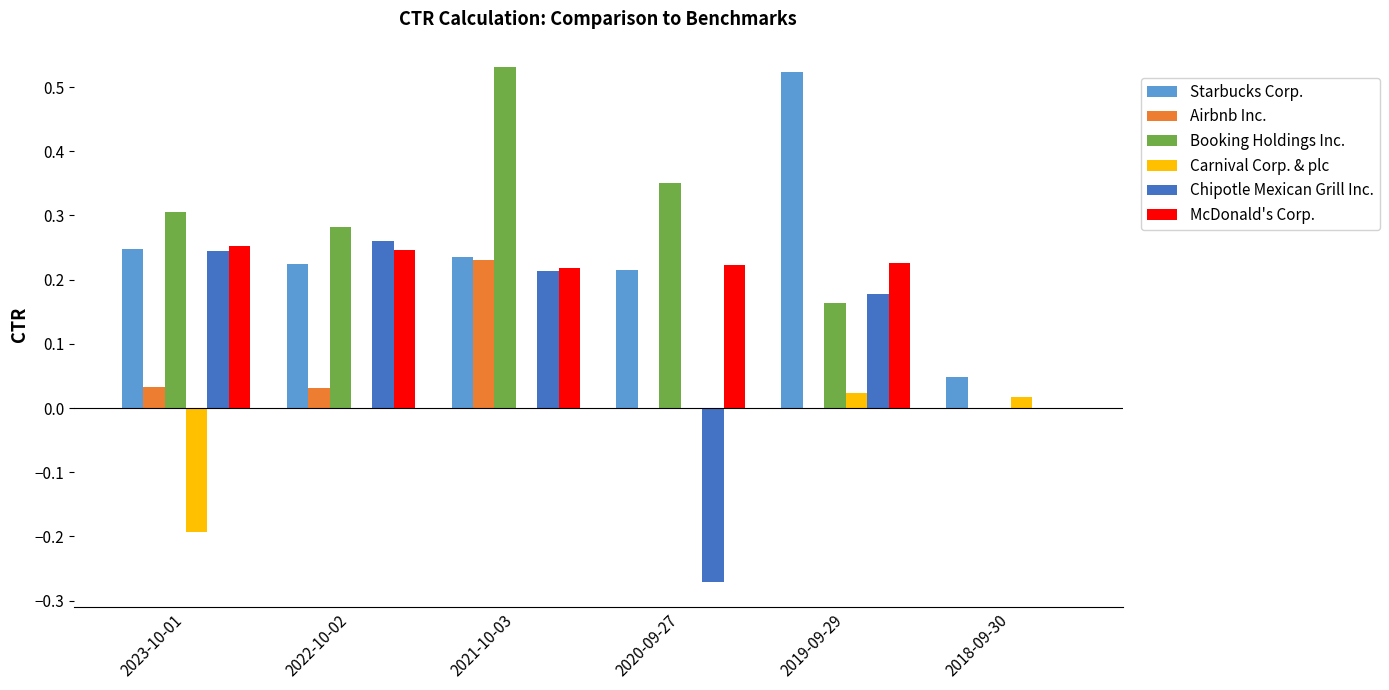

True or false: Chipotle Mexican Grill Inc. has a value of 0.3 at 2022-10-02.

True